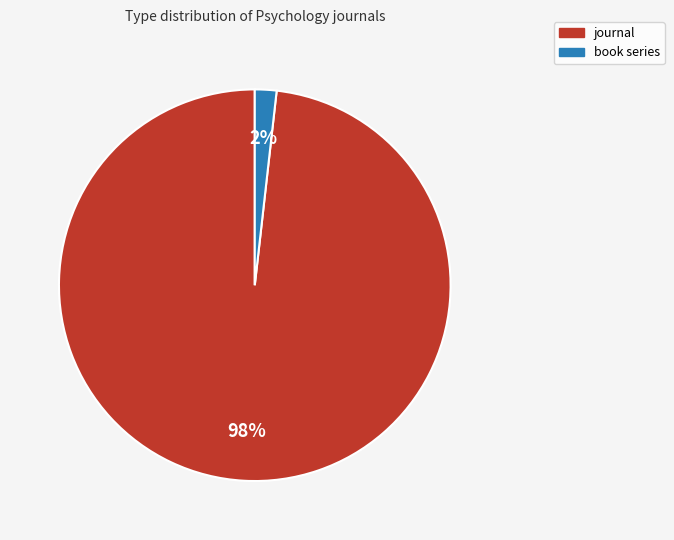

What is the largest slice in the pie chart?

journal